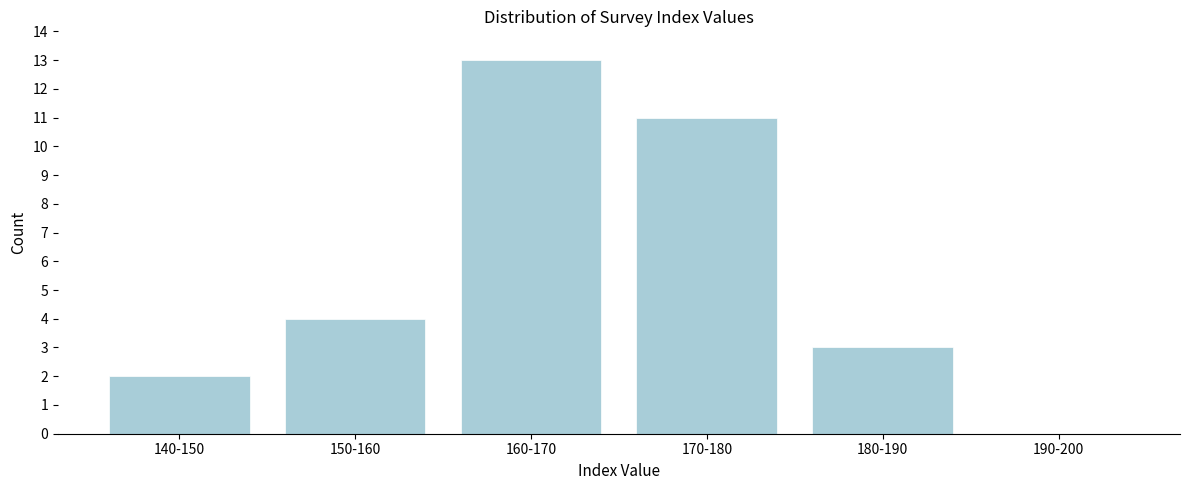

Reading right to left, extract all data points from this chart.

190-200=0	180-190=3	170-180=11	160-170=13	150-160=4	140-150=2